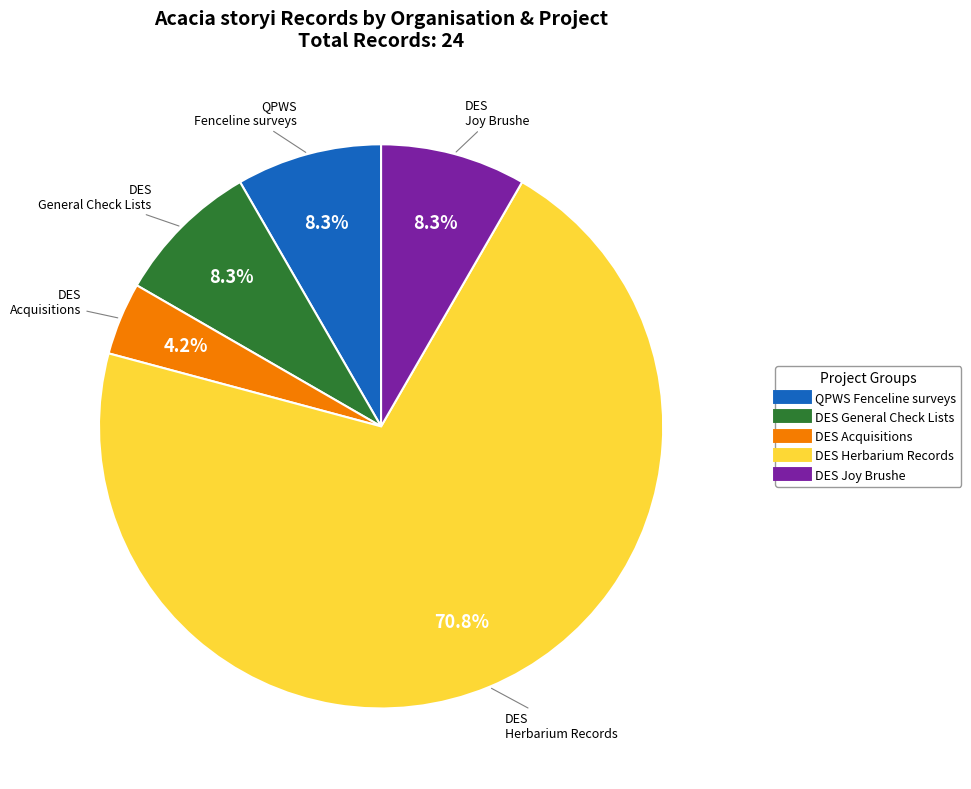

Does any single category account for the majority?

Yes